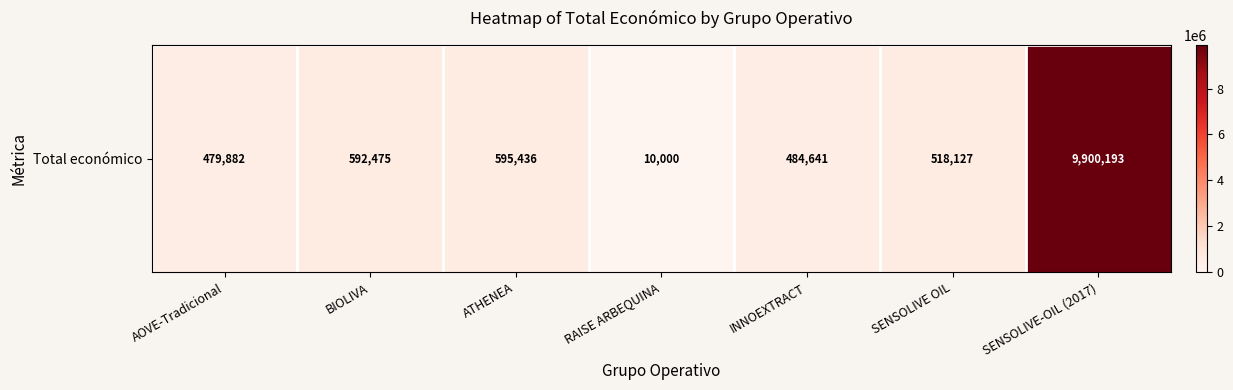

Reading left to right, extract all data points from this chart.

AOVE-Tradicional=479882	BIOLIVA=592475	ATHENEA=595436	RAISE ARBEQUINA=10000	INNOEXTRACT=484641	SENSOLIVE OIL=518127	SENSOLIVE-OIL (2017)=9900193